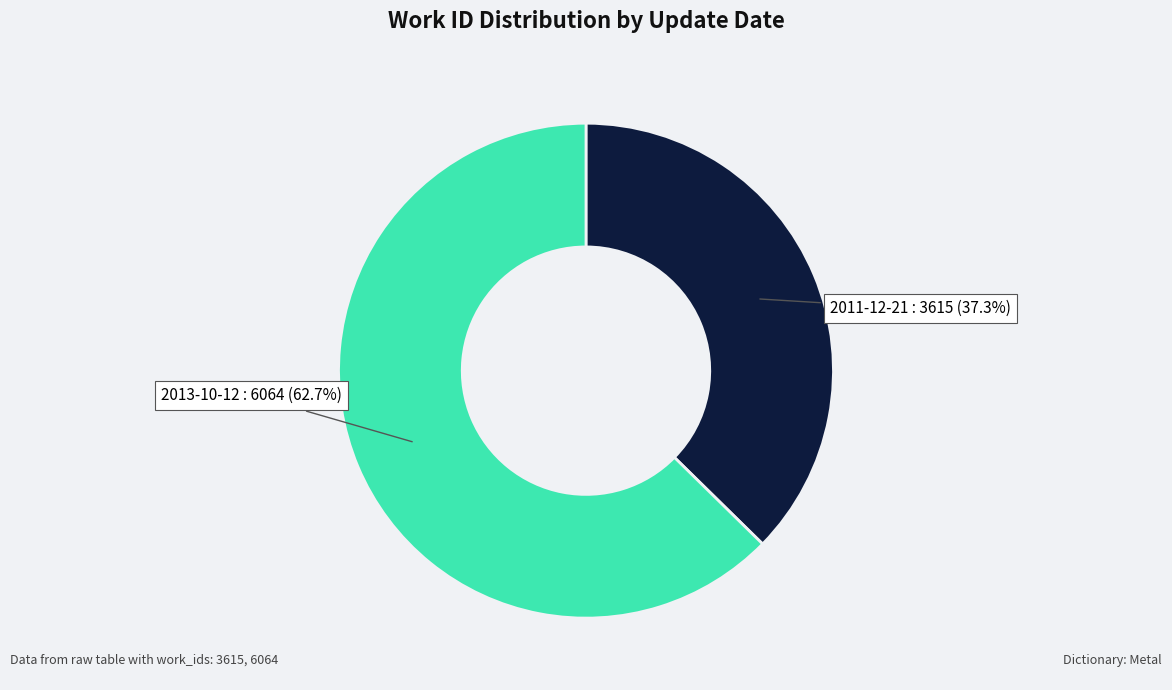

Approximately how many times larger is the value at 2011-12-21 compared to 2013-10-12?

0.6